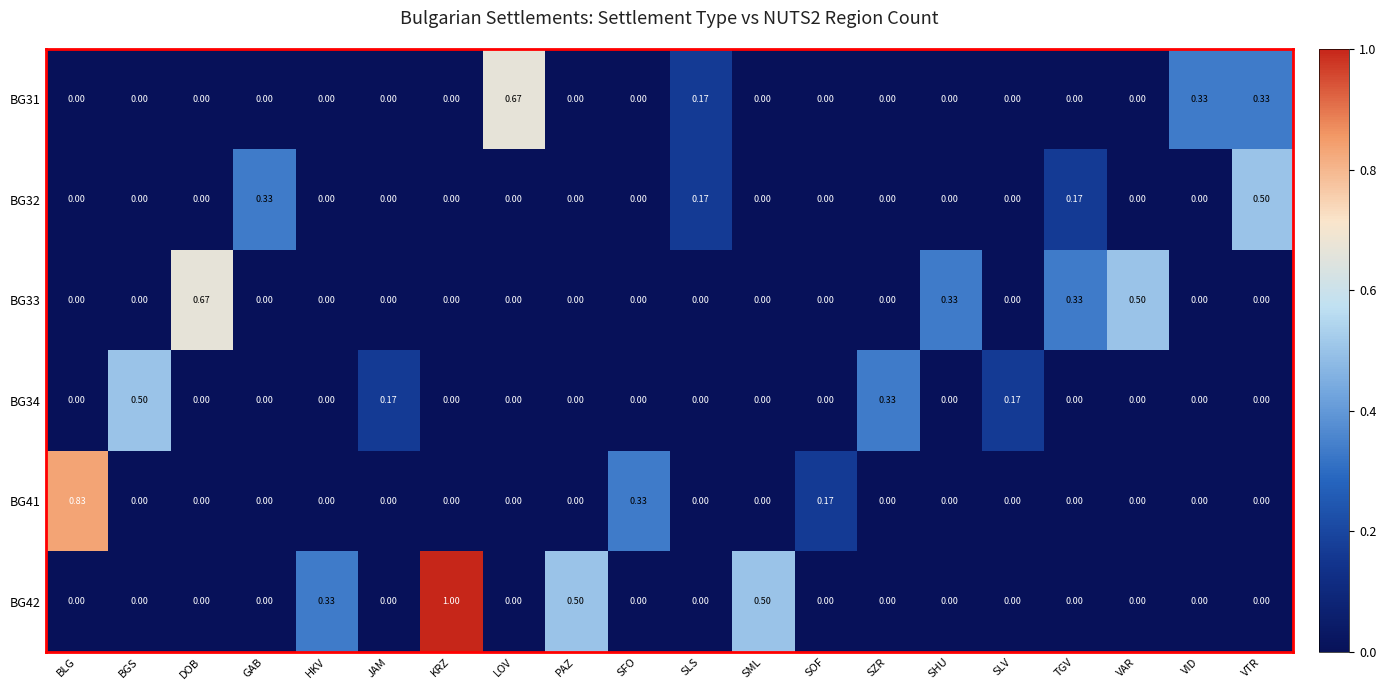

Is the value of BG41 at DOB greater than the value of BG34 at JAM?

No